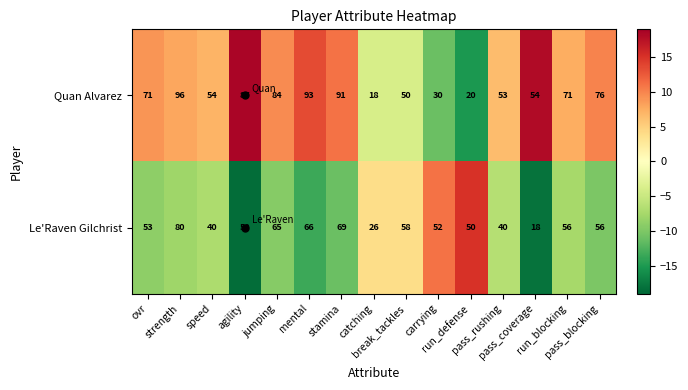

What is the maximum value for Le'Raven Gilchrist?

80